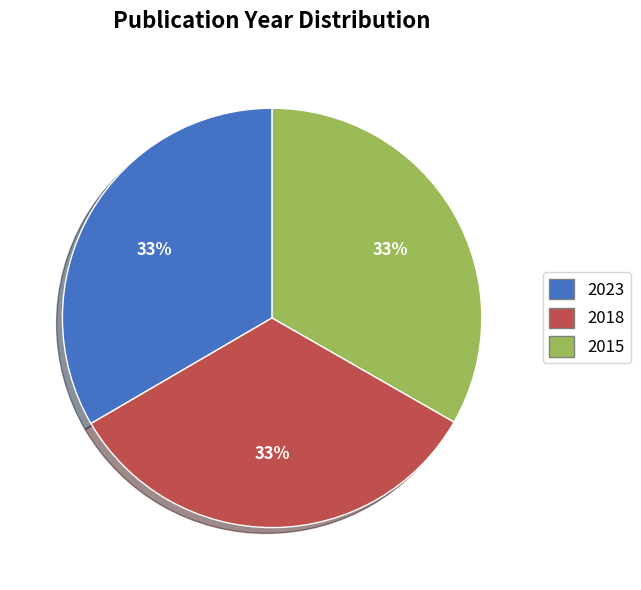

What is the ratio of the value at 2023 to the value at 2015?

1.0